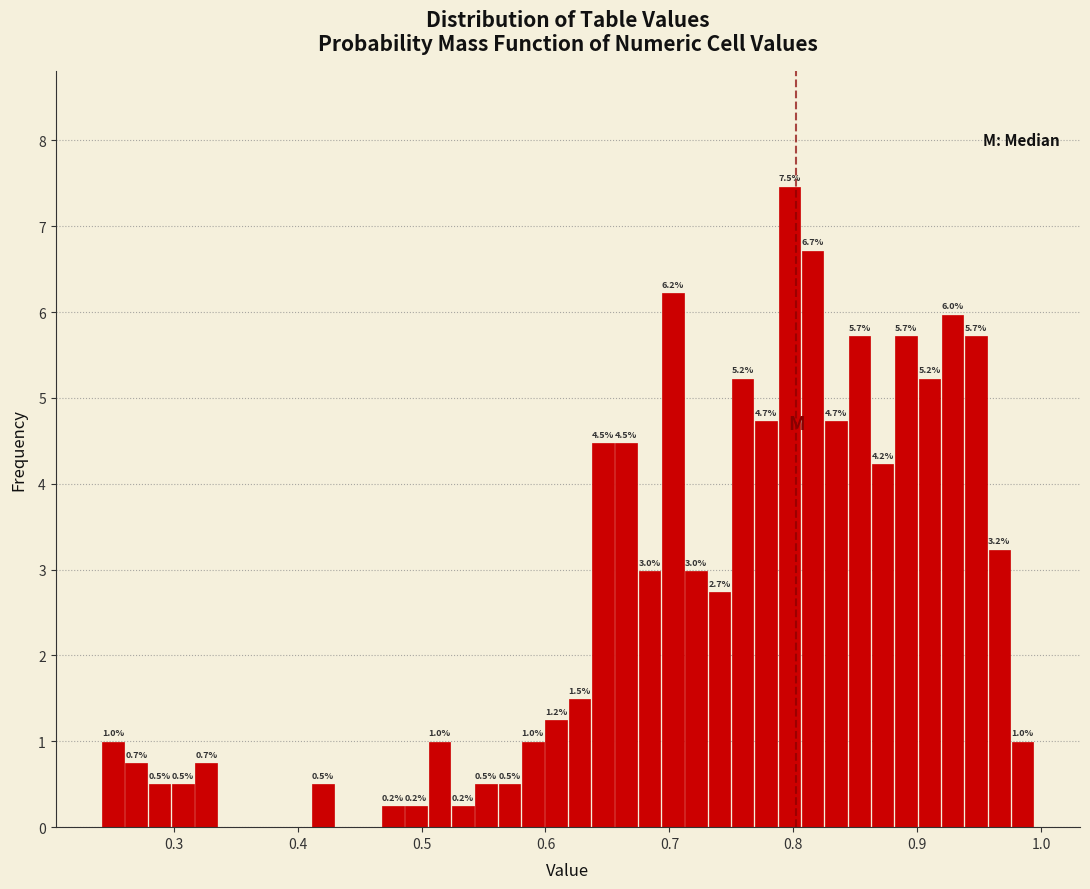

Read against the x-axis, roughly where is the centre of the tallest bar?

0.80